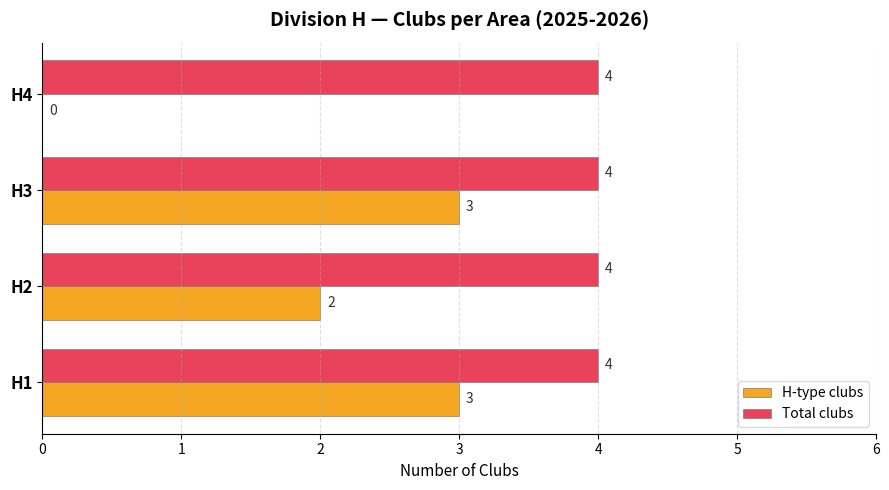

What are all the series names shown in the legend?

H-type clubs, Total clubs